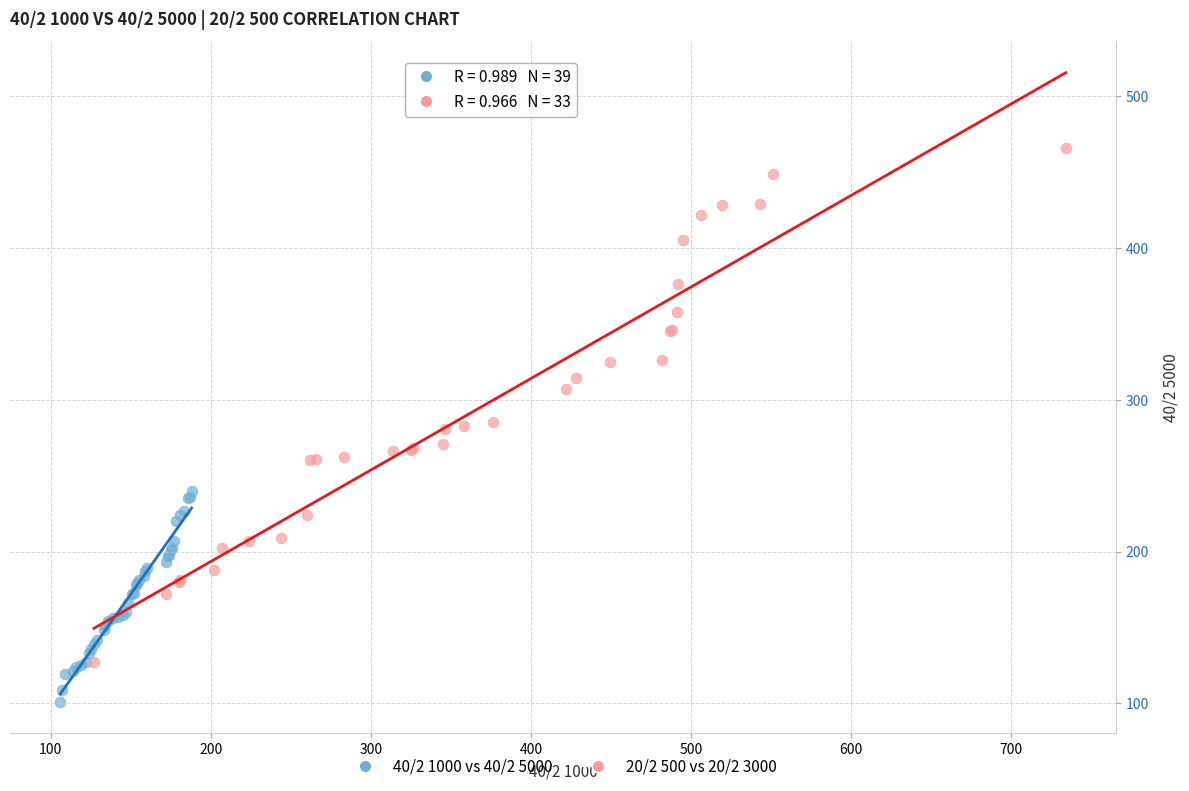

Which series contains the highest Y value?

20/2 500 vs 20/2 3000